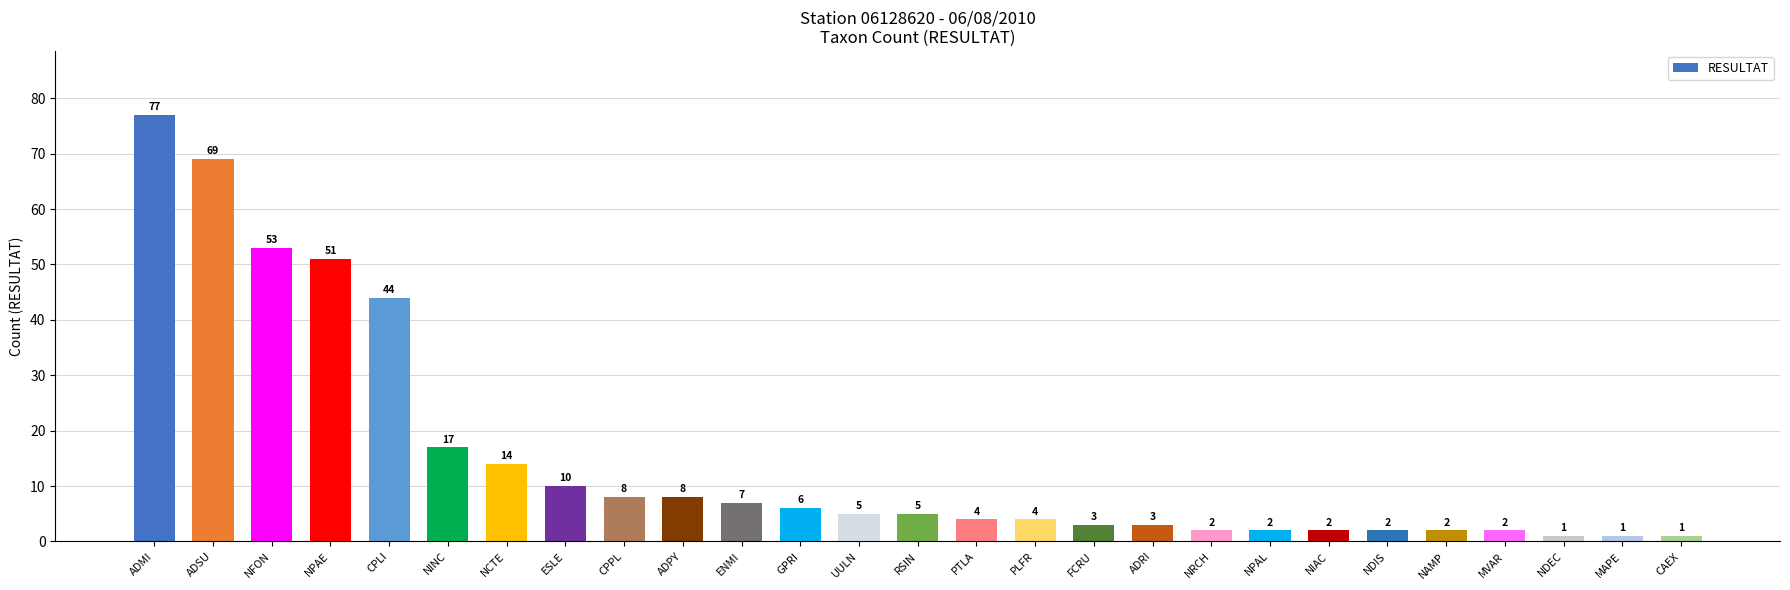

What is the difference between the values at RSIN and ESLE?

5